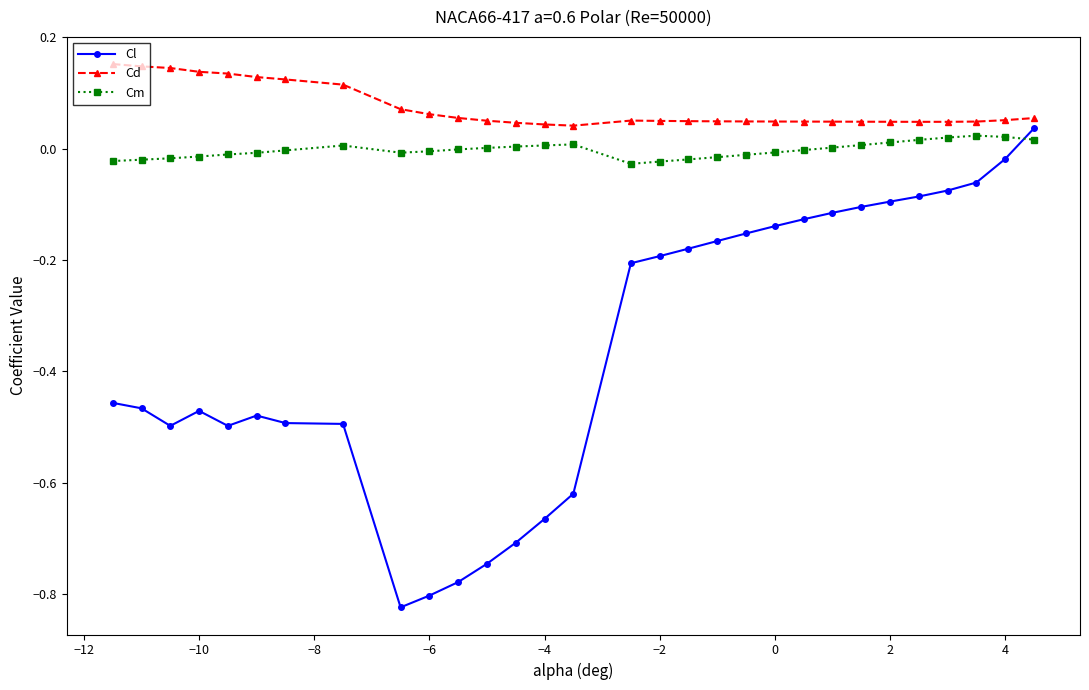

Which series has the largest range (max minus min)?

Cl